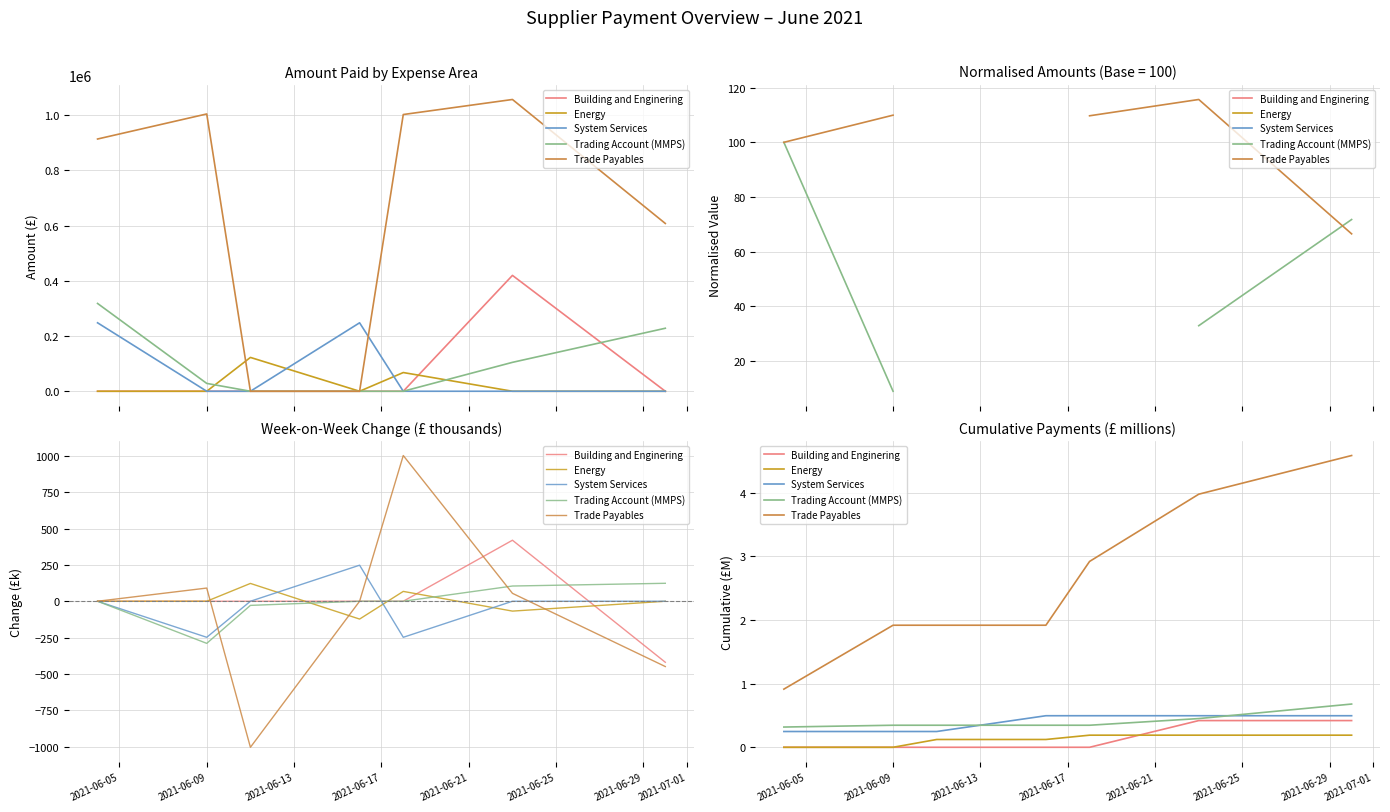

How many Trading Account (MMPS) values are between 0 and 1?

7